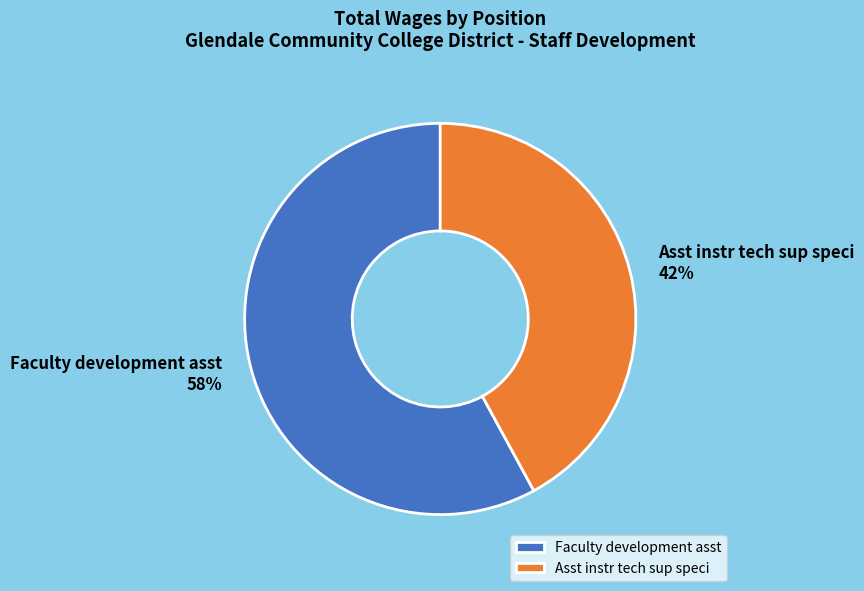

What is the largest slice in the pie chart?

Faculty development asst